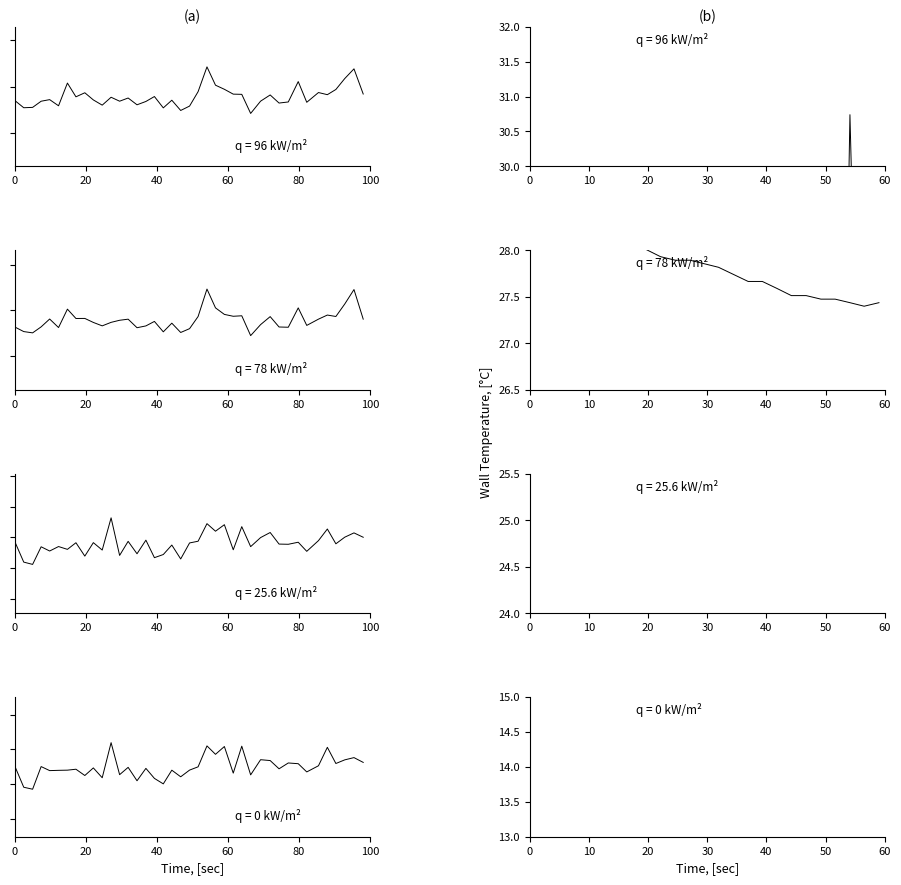

True or false: SDS P1 (high) has more than 0 interior local peaks.

True